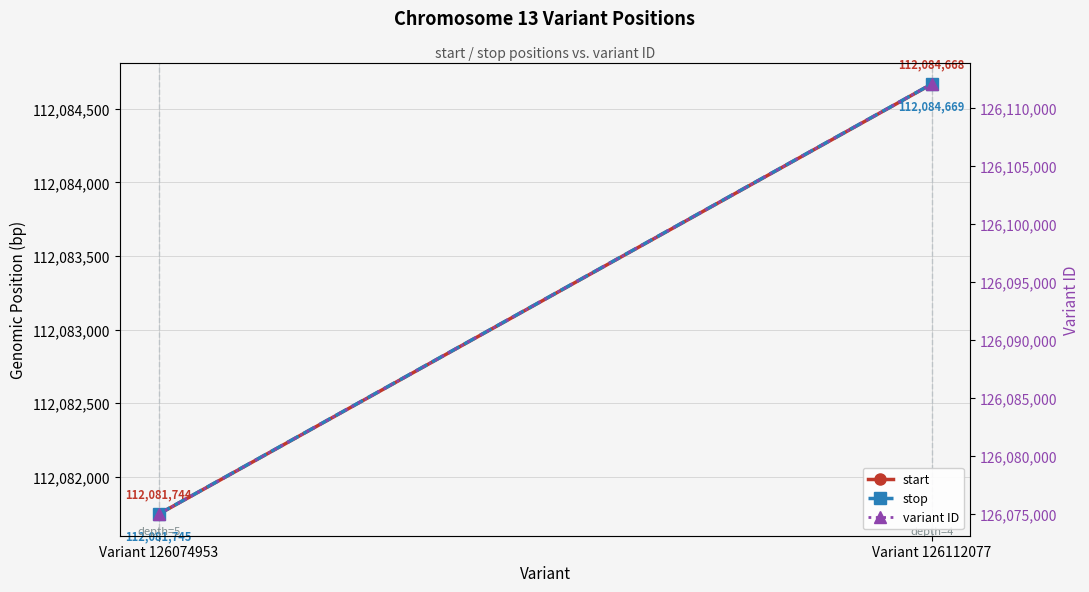

What is the sum of all start values?

224166412